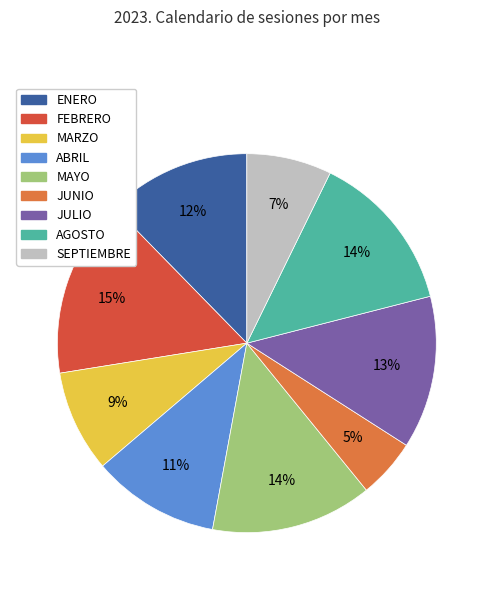

How many slices are in this pie chart?

9